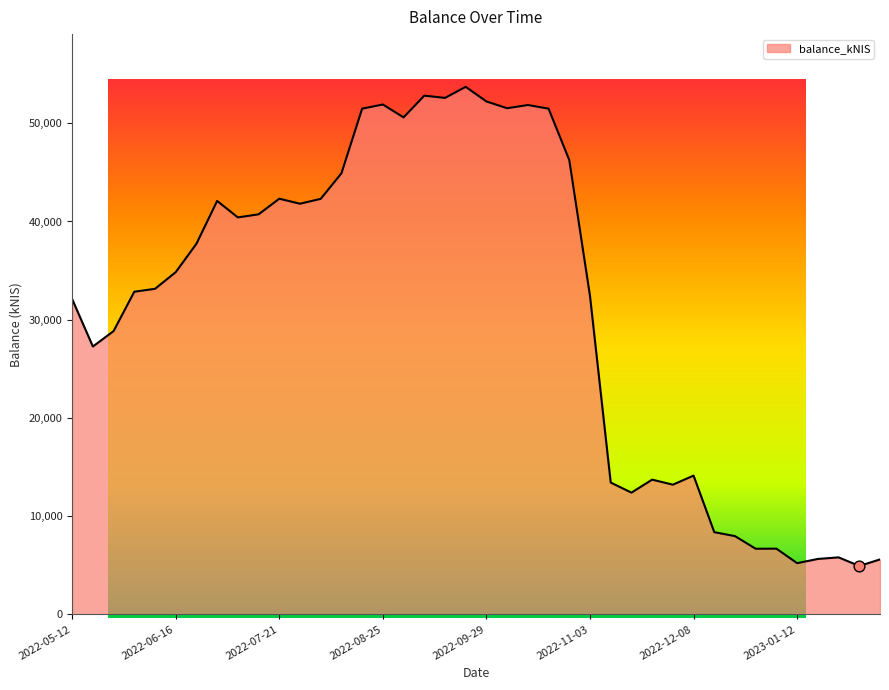

What is the maximum value shown in the chart?

53706.7